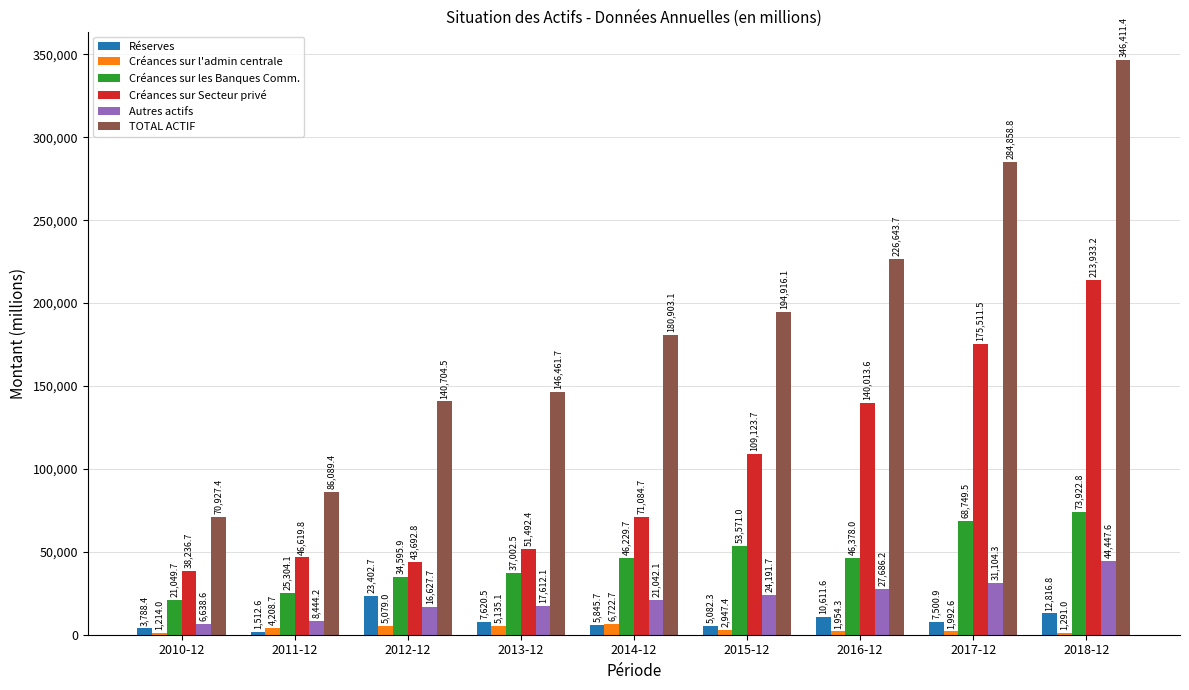

Rank the series by their maximum value, from highest to lowest.

TOTAL ACTIF, Créances sur Secteur privé, Créances sur les Banques Comm., Autres actifs, Réserves, Créances sur l'admin centrale